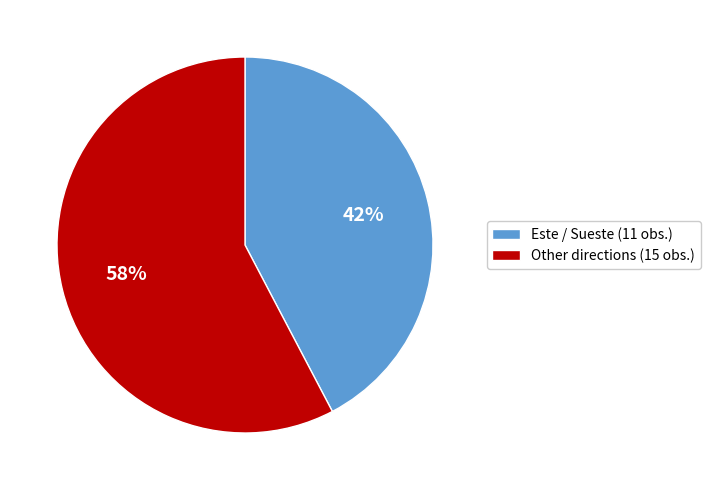

To the nearest percent, what is the combined percentage of Este / Sueste (11 obs.) and Other directions (15 obs.)?

100%